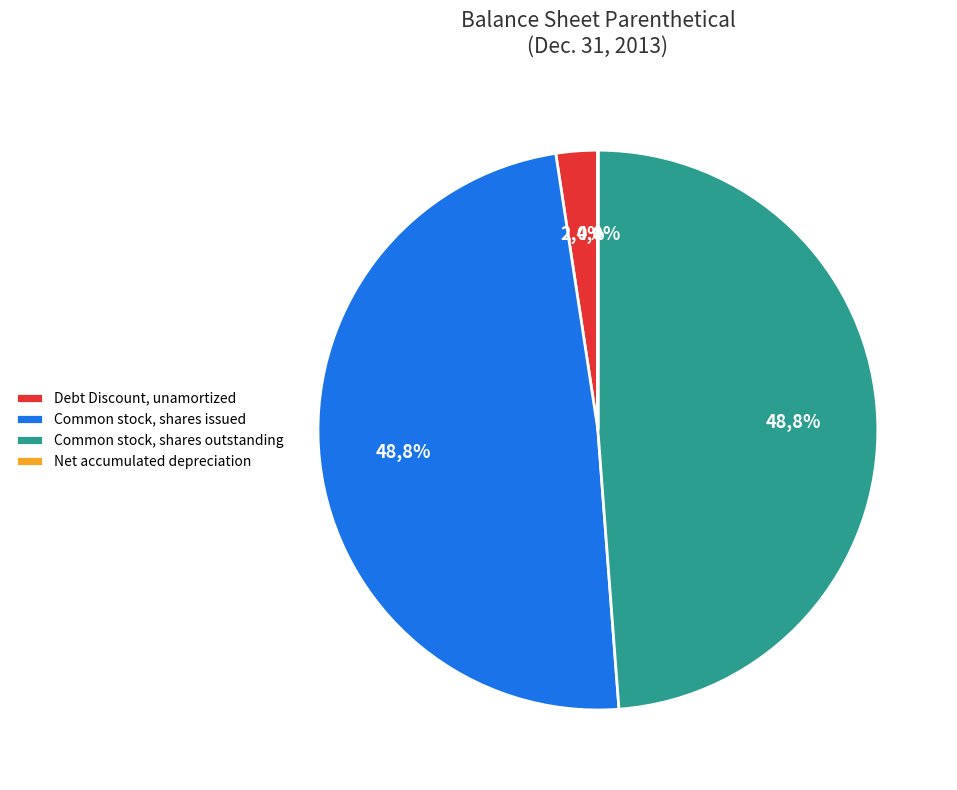

Combined, do Common stock, shares issued and Debt Discount, unamortized account for over 50%?

Yes